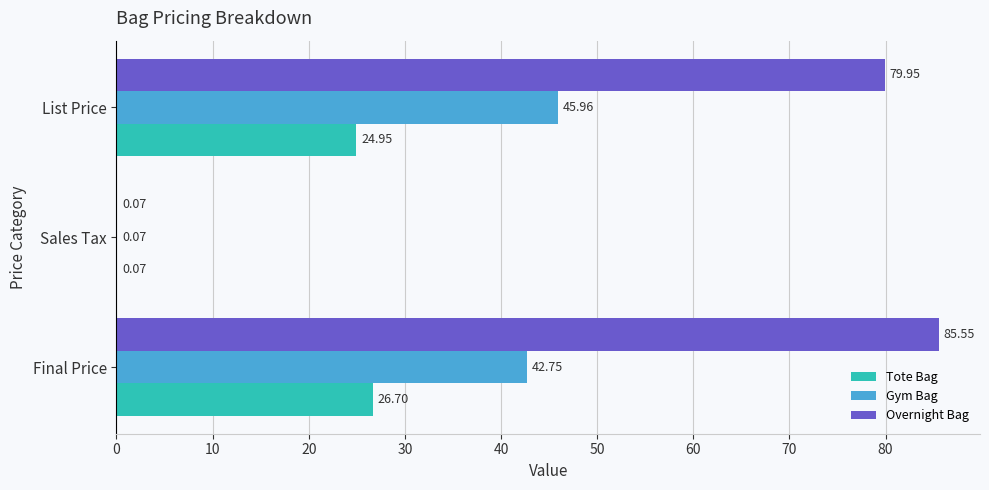

Which series has the largest total across all categories?

Overnight Bag